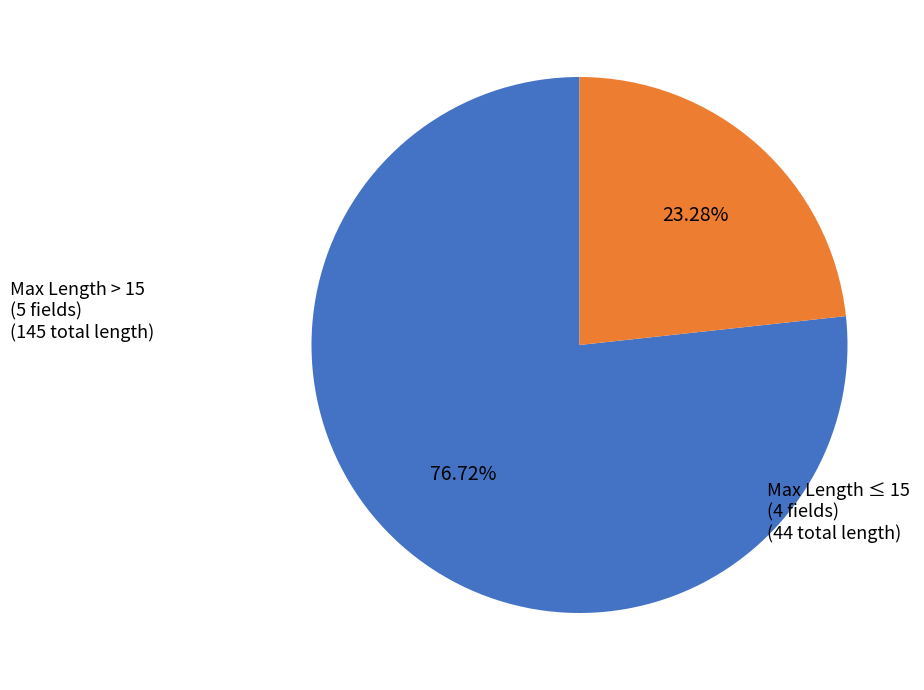

Is there any slice that represents more than half of the pie?

Yes